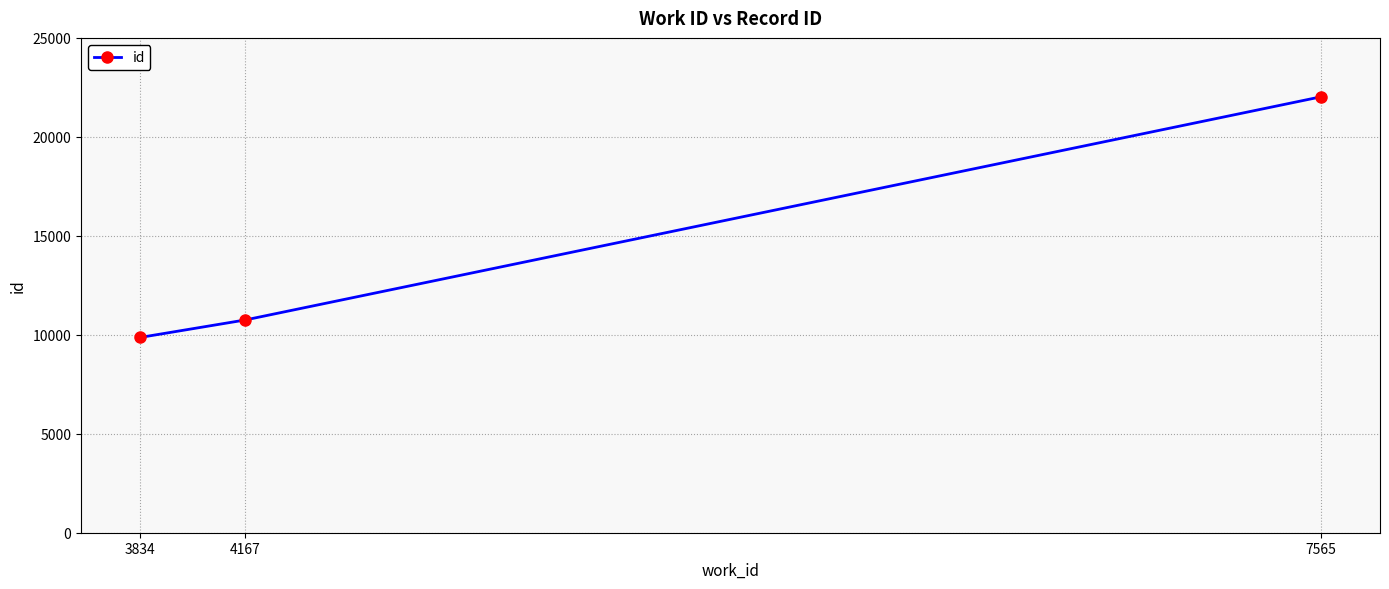

What is the value of the 3rd point from the left?

22023